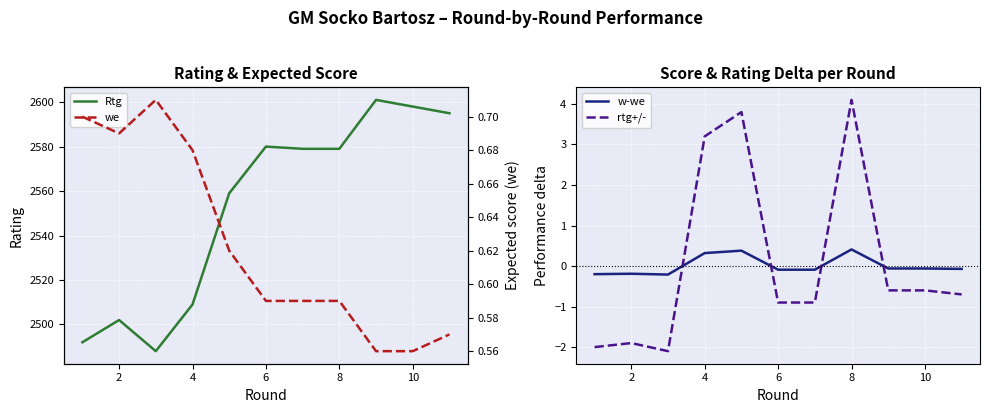

List the series in order of their peak value, lowest first.

w-we, we, rtg+/-, Rtg